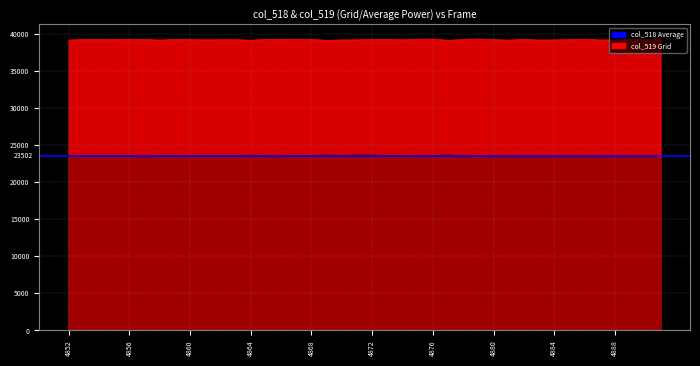

The col_518 series shows 7765 at 4881. True or false?

False